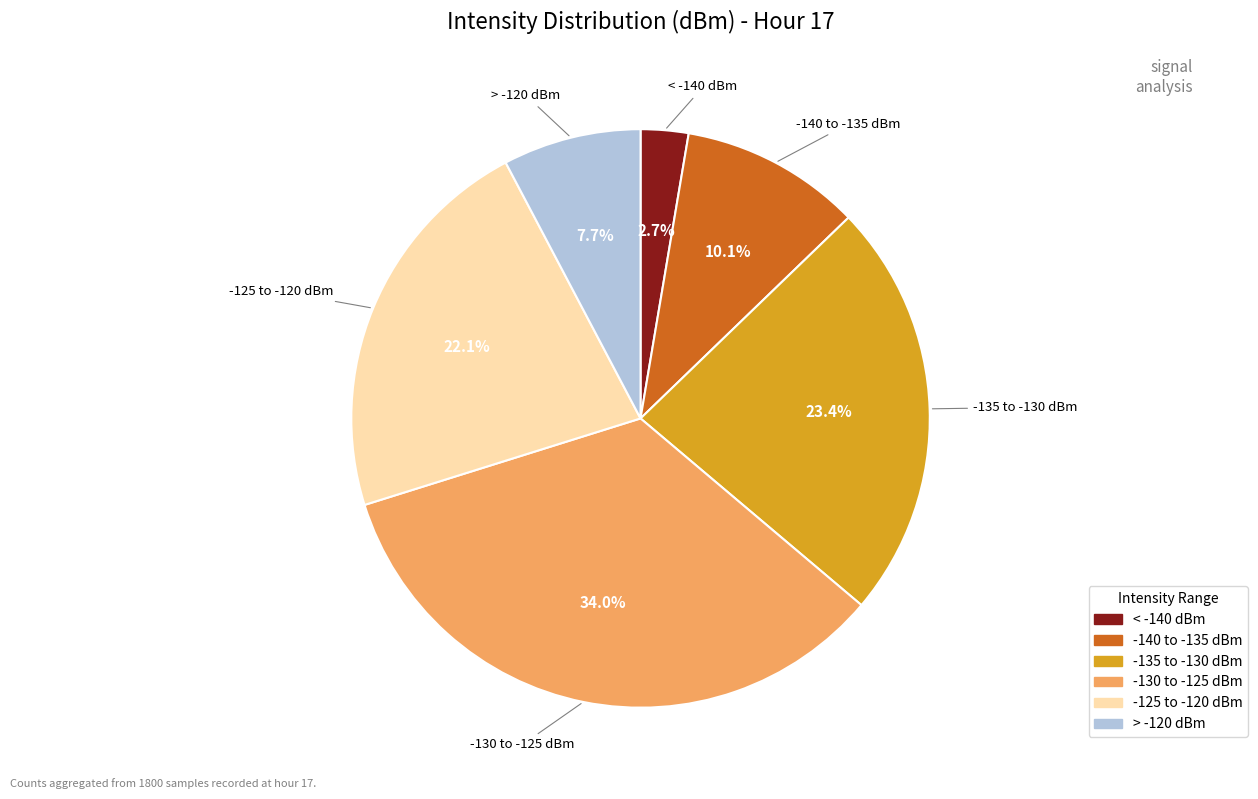

Does any single category account for the majority?

No